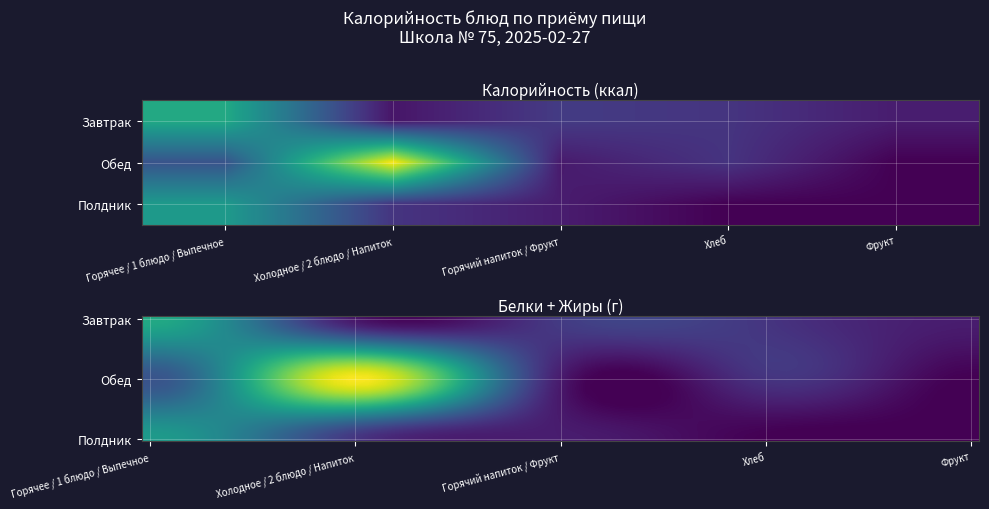

Rank the categories by Завтрак value from highest to lowest.

Горячее / 1 блюдо / Выпечное, Горячий напиток / Фрукт, Хлеб, Фрукт, Холодное / 2 блюдо / Напиток